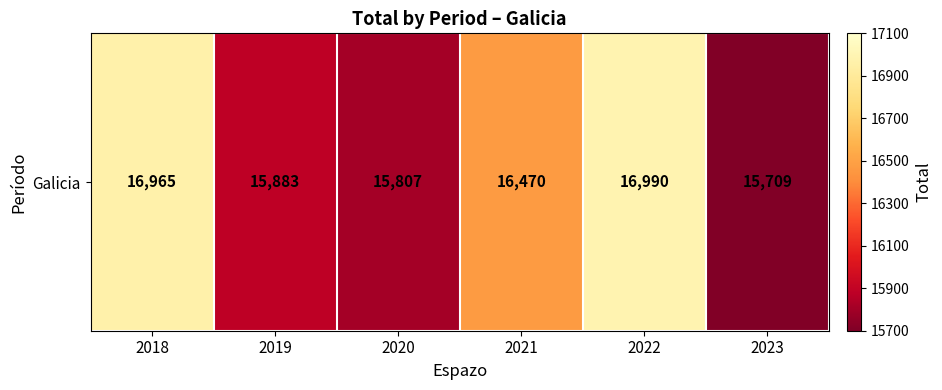

Reading right to left, extract all data points from this chart.

2023=15709	2022=16990	2021=16470	2020=15807	2019=15883	2018=16965